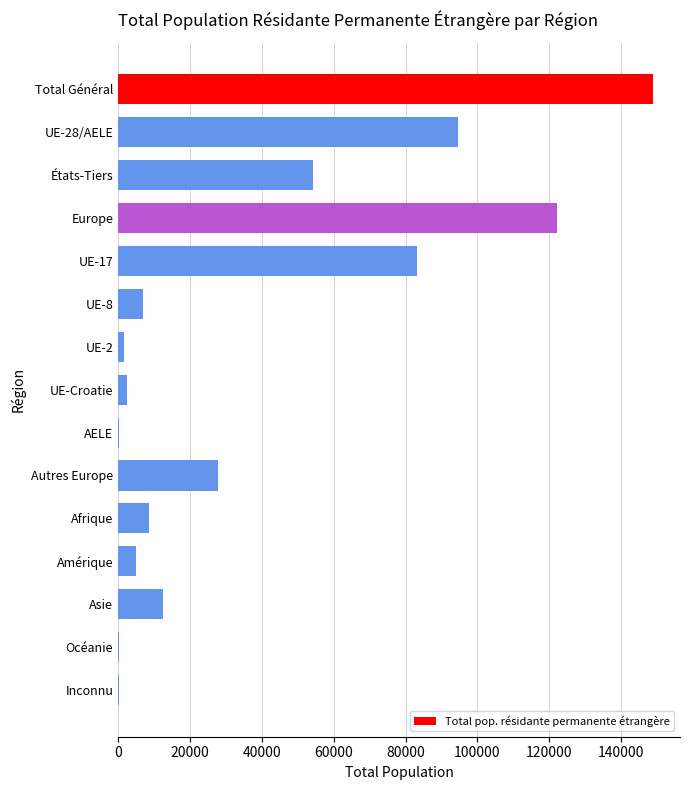

What is the sum of the values at Afrique and Total Général?

157597